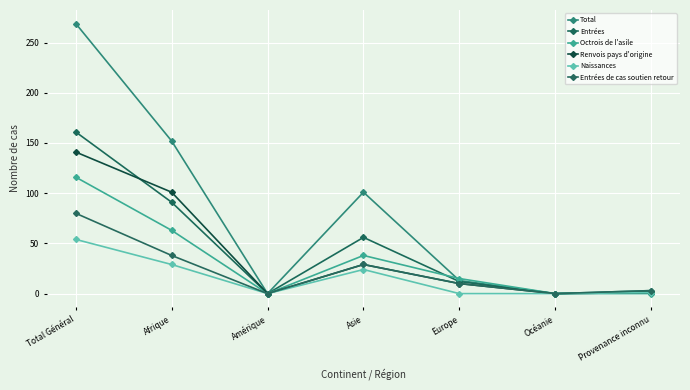

How many data points does each series have?

7